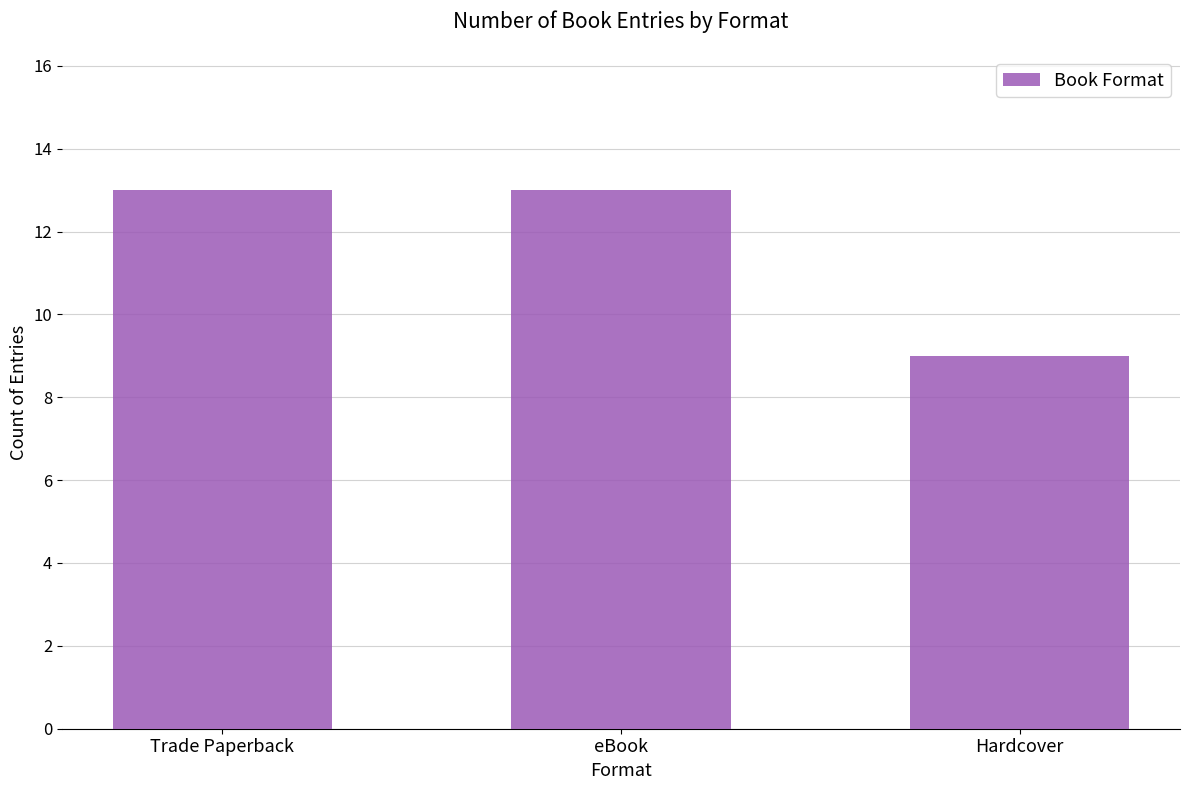

What position from the left is eBook?

2